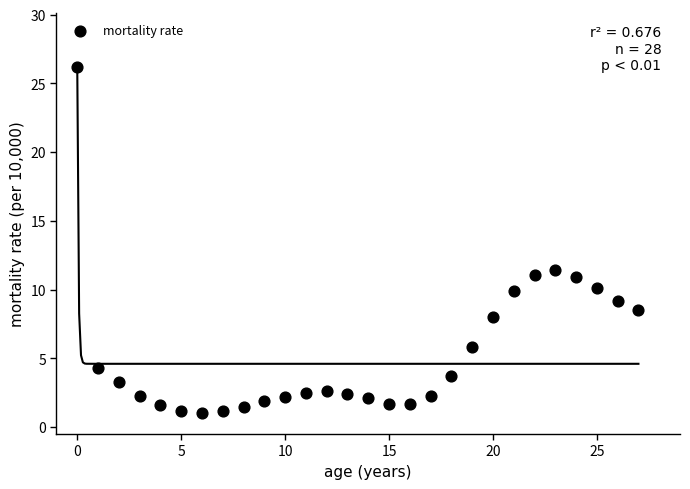

What is the range of Y values (max minus min)?

25.2